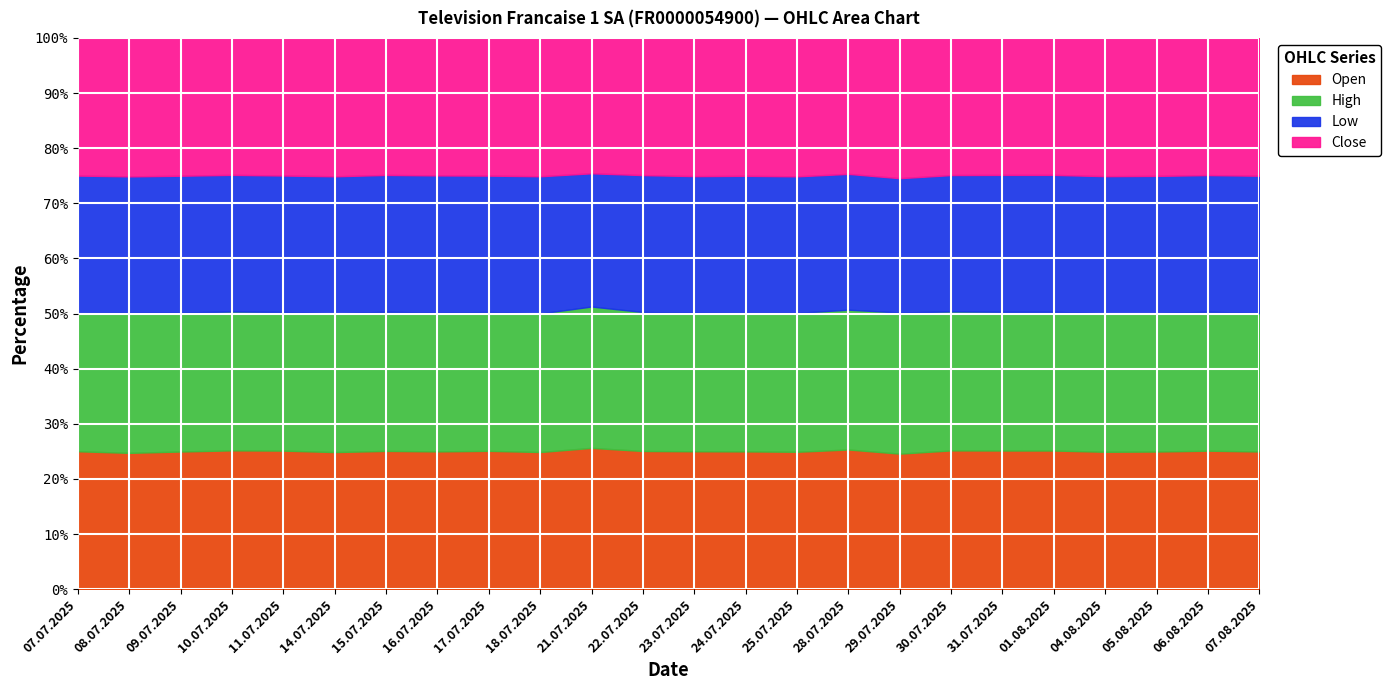

How many interior local valleys does the Open series have?

6